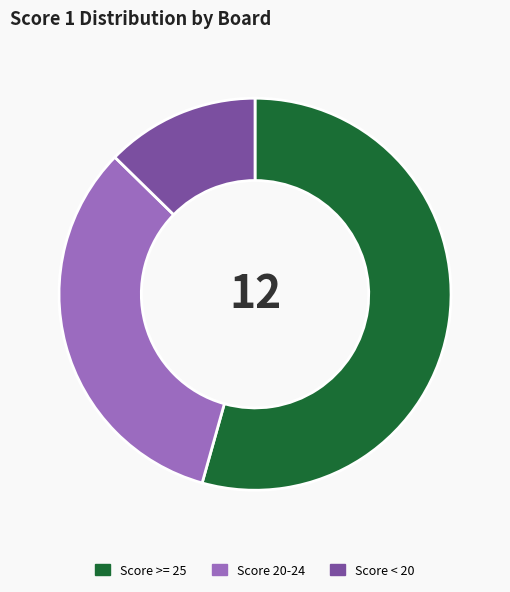

The Score < 20 slice represents 13% of the pie. True or false?

True